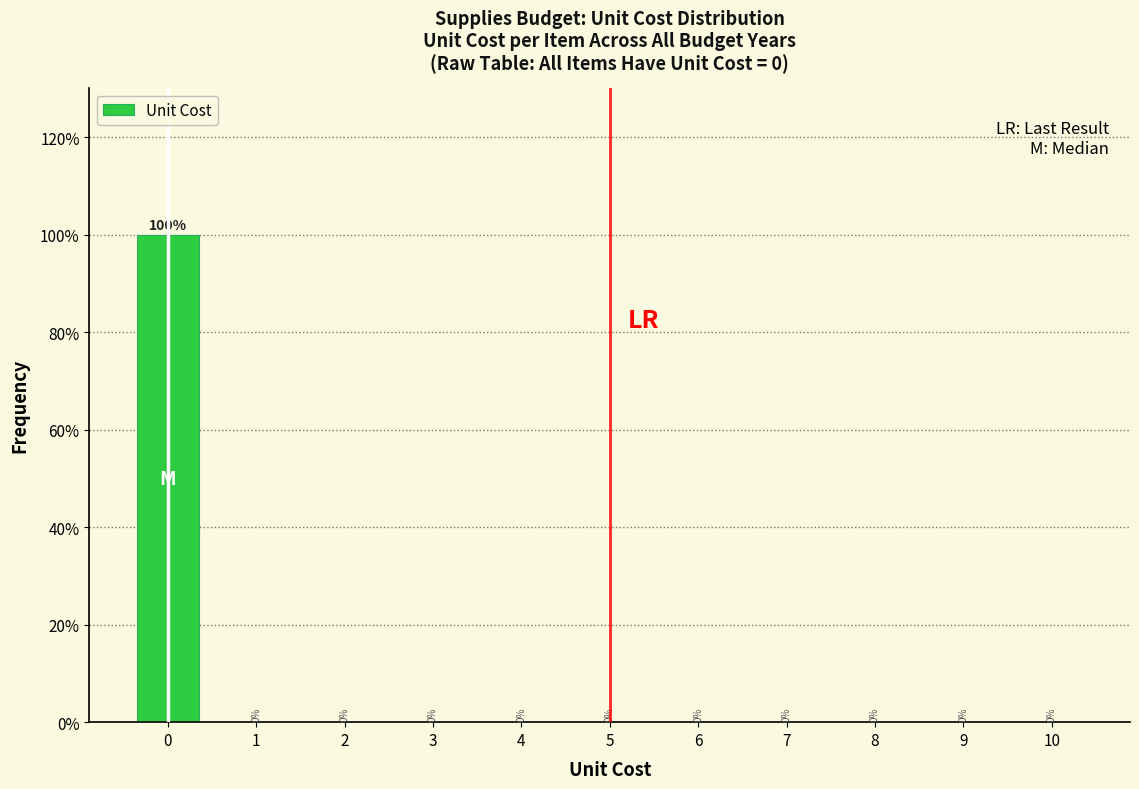

What is the height of the bar covering -0.5 to 0.5 on the x-axis?

100